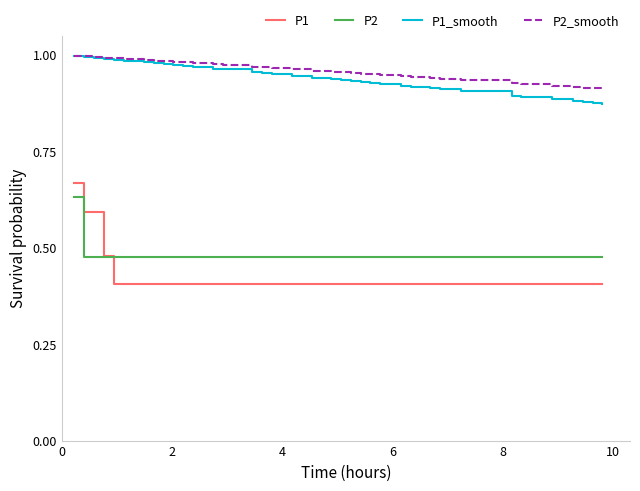

Which series has the widest spread of values?

P1